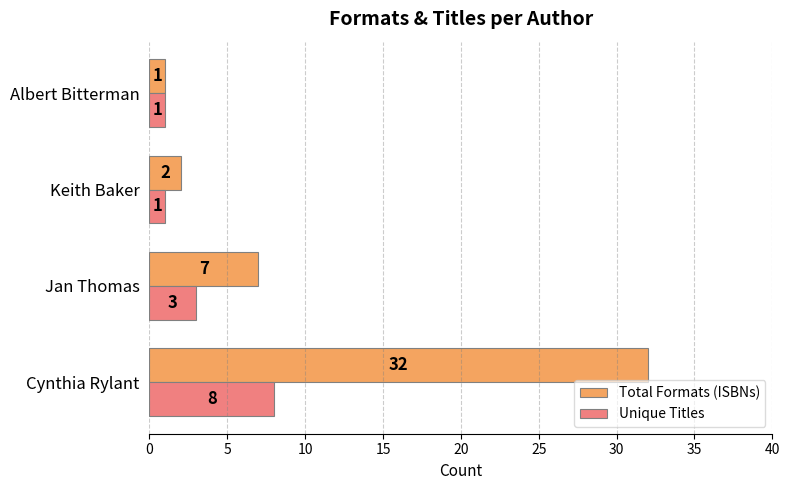

Count the Unique Titles values in the range 1 to 8.

4